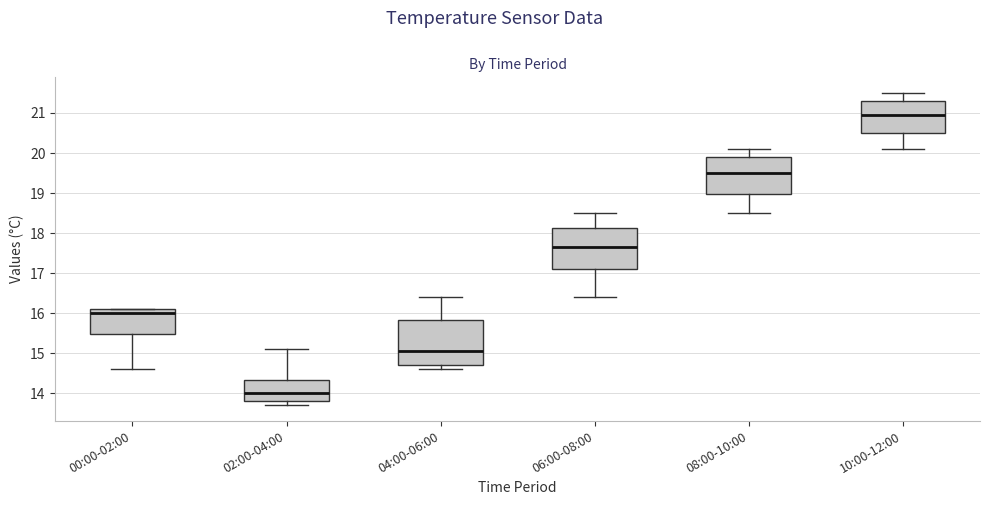

Reading left to right, read every box against the y-axis: the position of its median line, the range the box covers, and the ends of its whiskers. The values are not printed on the chart, so give them approximately, as read against the axis.

00:00-02:00: median 16.0, box 15.5 to 16.1, whiskers 14.6 to 16.1
02:00-04:00: median 14.0, box 13.8 to 14.3, whiskers 13.7 to 15.1
04:00-06:00: median 15.1, box 14.7 to 15.8, whiskers 14.6 to 16.4
06:00-08:00: median 17.7, box 17.1 to 18.1, whiskers 16.4 to 18.5
08:00-10:00: median 19.5, box 19.0 to 19.9, whiskers 18.5 to 20.1
10:00-12:00: median 21.0, box 20.5 to 21.3, whiskers 20.1 to 21.5